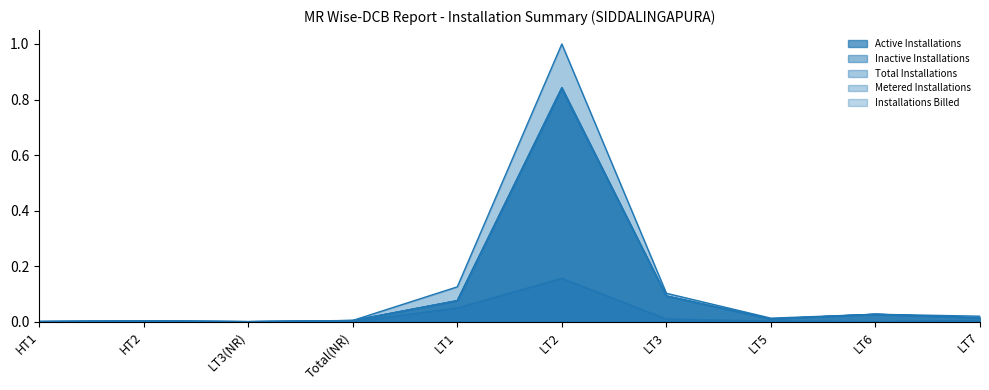

Which series has the largest range (max minus min)?

Total Installations